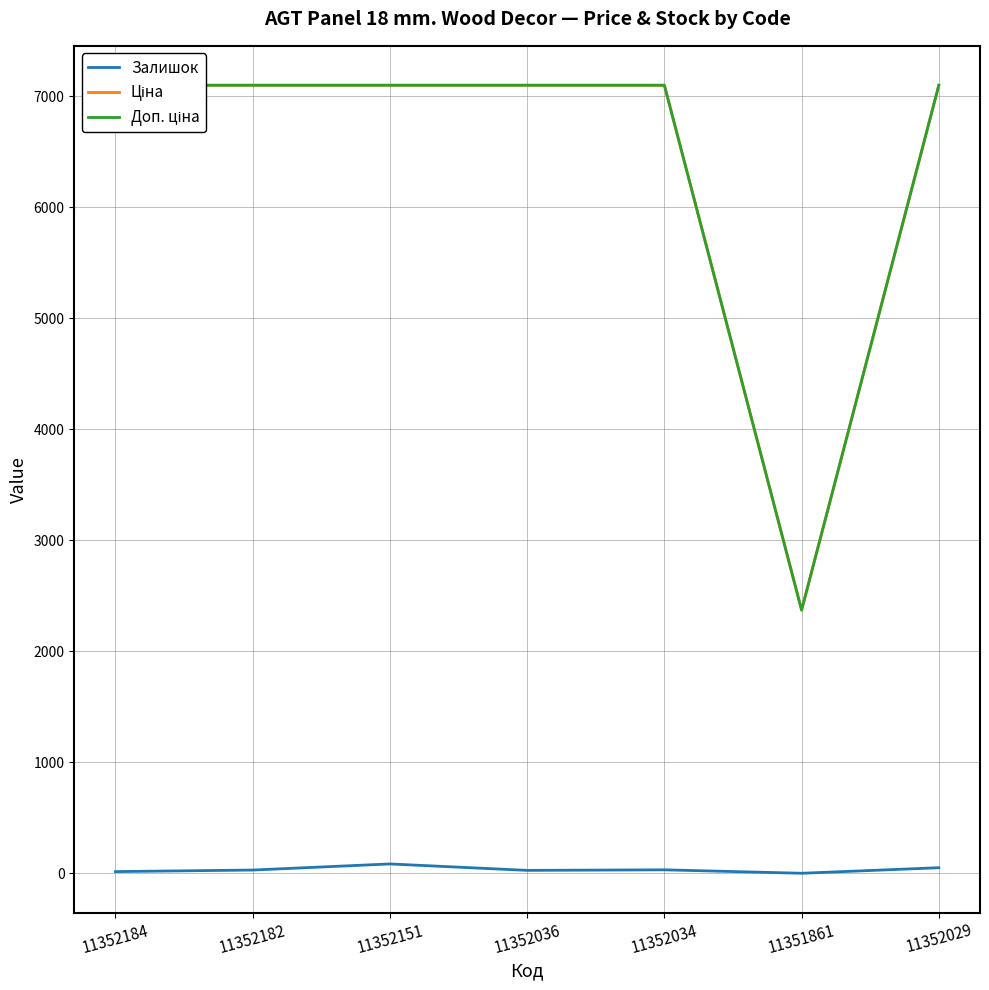

How many interior local valleys does the Доп. ціна series have?

1